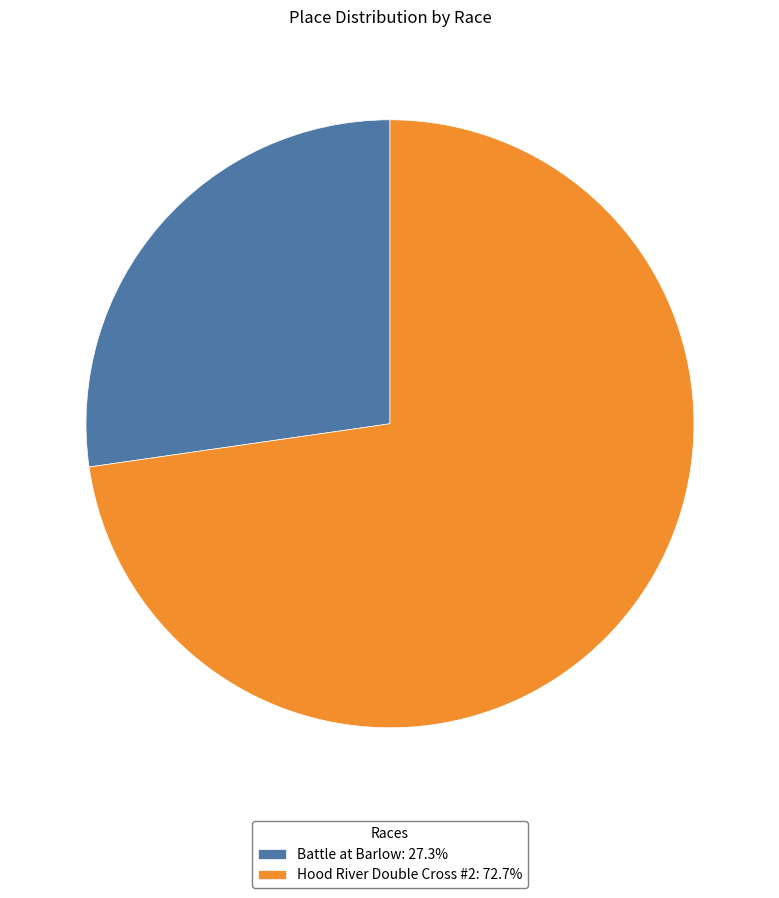

How many slices are in this pie chart?

2